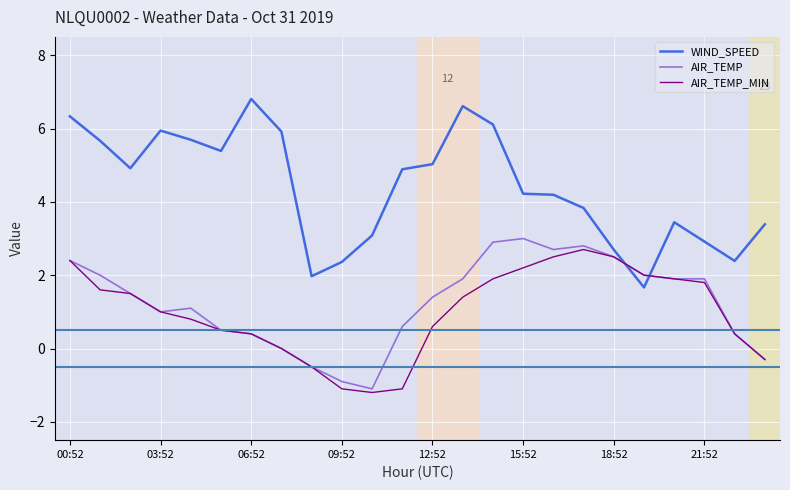

How many lines are shown in the chart?

3